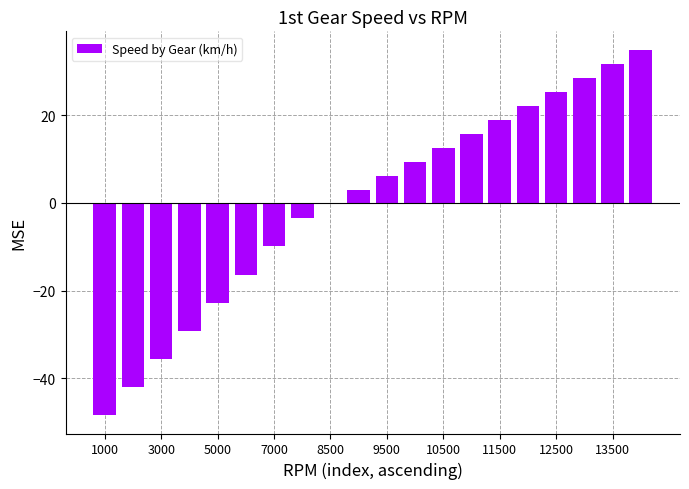

Are the bars horizontal?

No